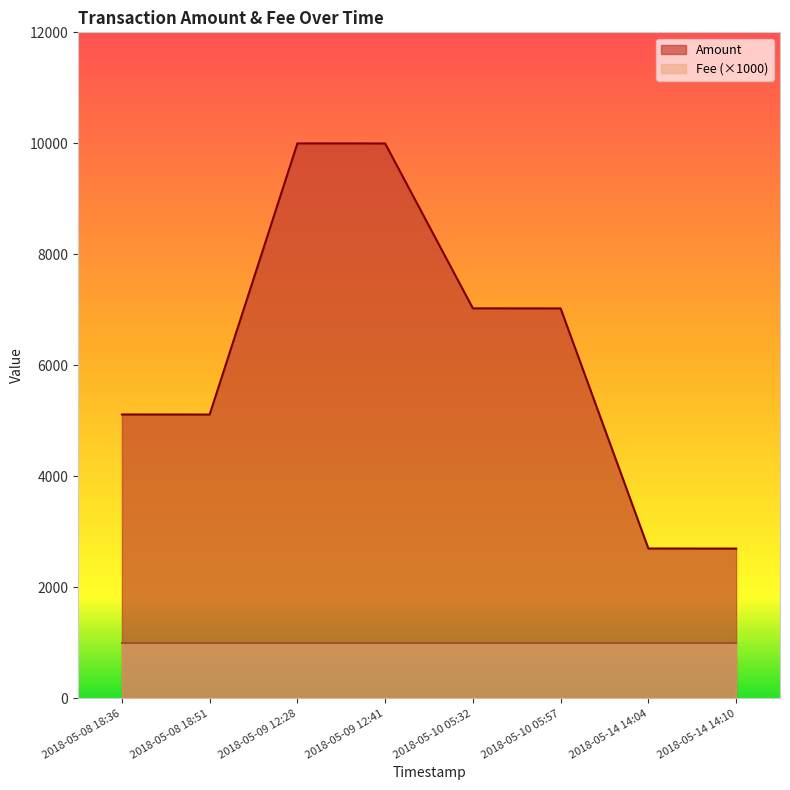

What is the value of the Fee point at the 1st from the left?

1